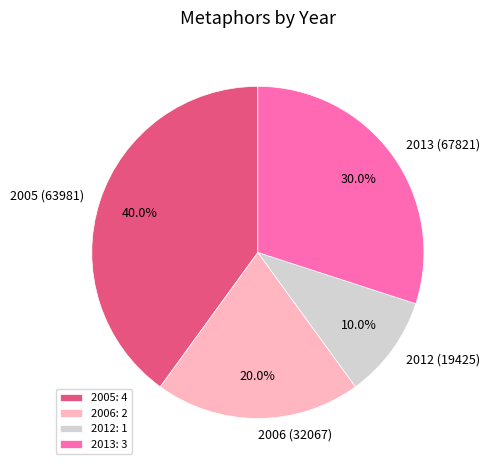

How much of the chart is everything except 2012 (19425)?

90.0%